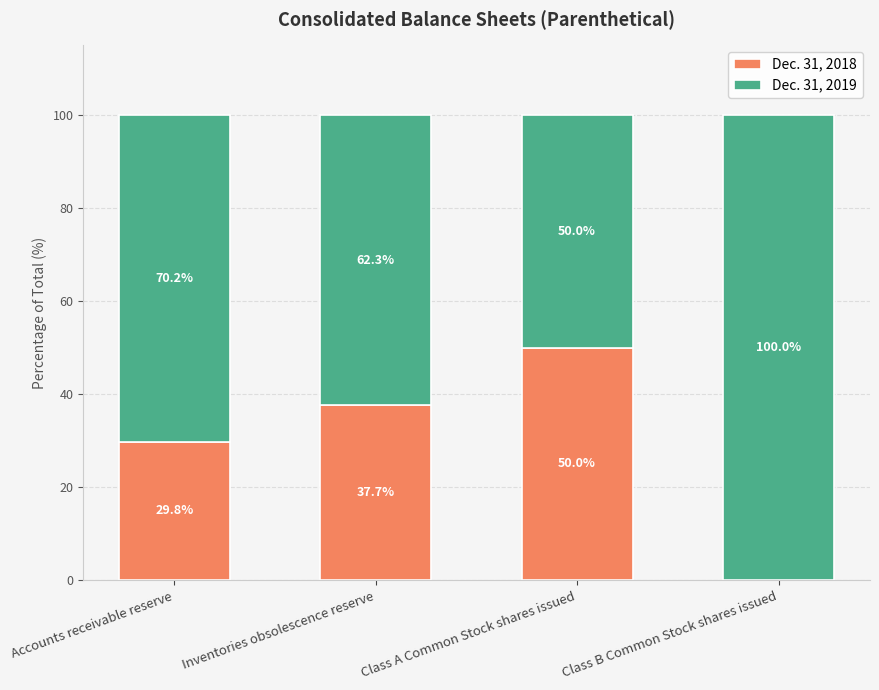

True or false: Dec. 31, 2018 has a value of 9.8 at Accounts receivable reserve.

False